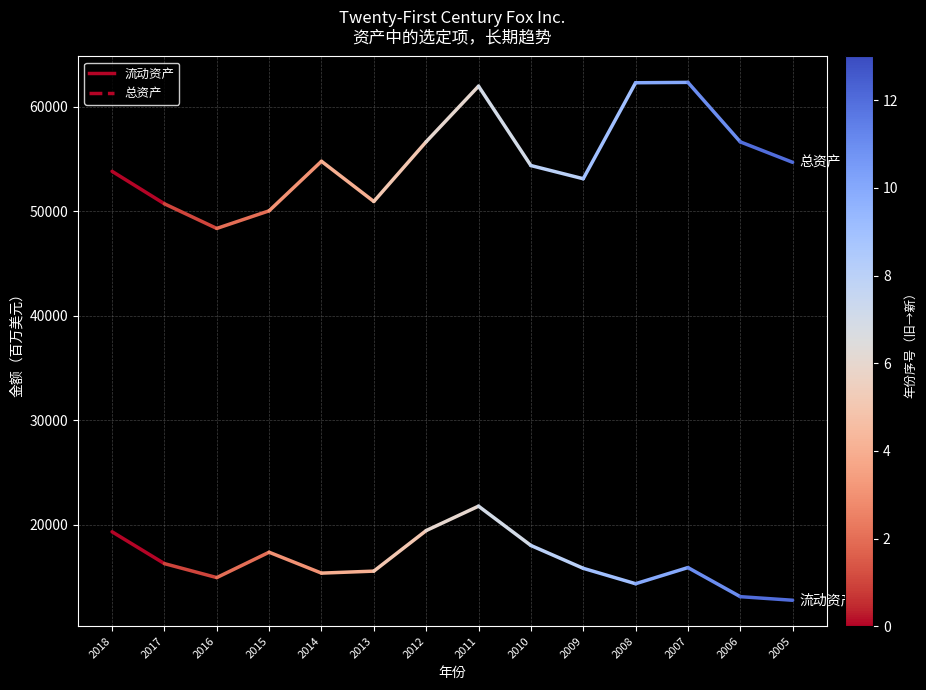

What is the lowest value of the 总资产 series?

50724